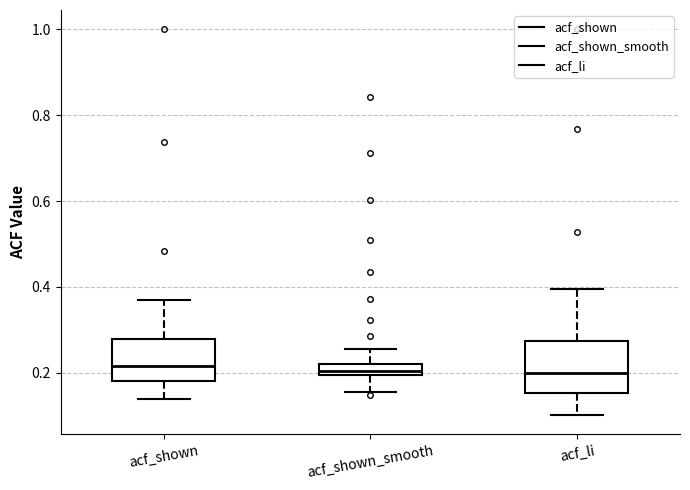

Comparing the boxes themselves (not the whiskers), which one is the tallest?

acf_li